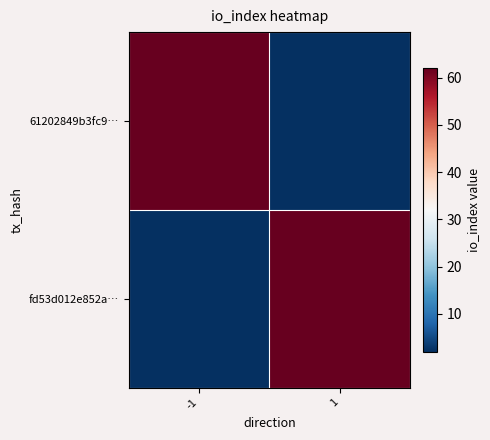

Which category has the highest value across all series?

-1